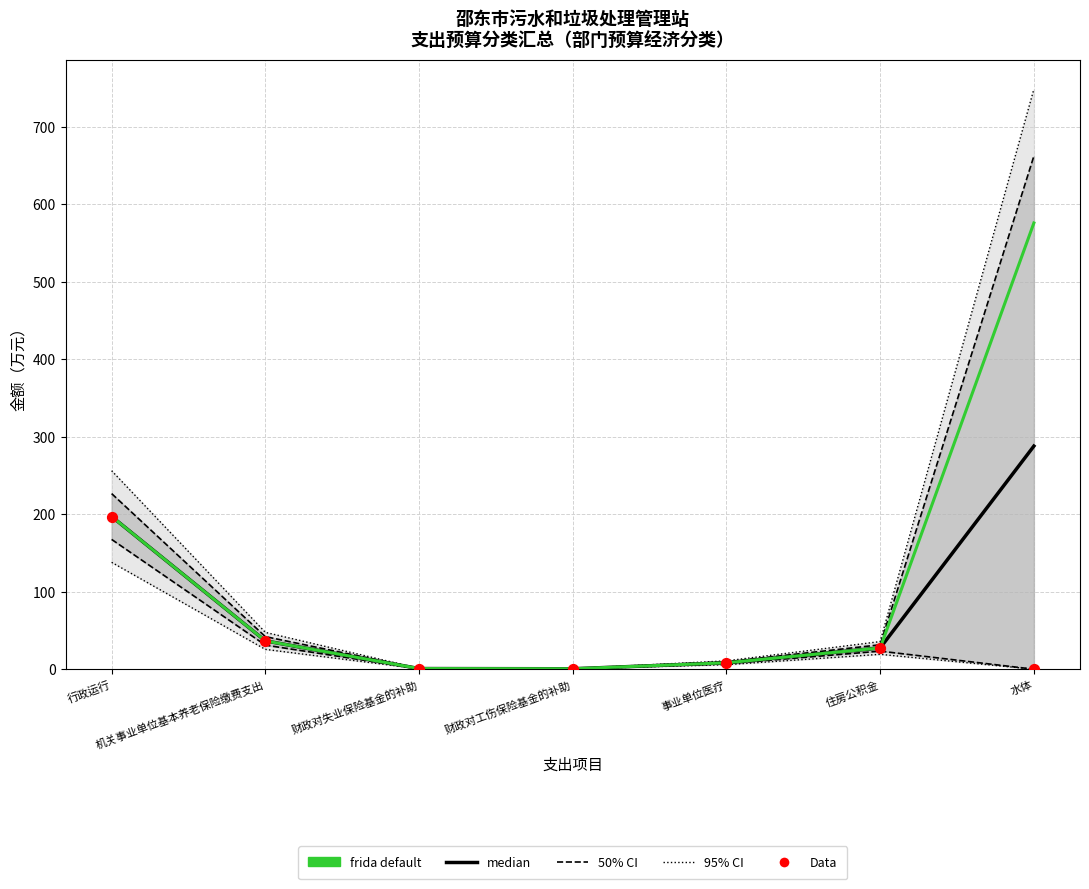

At which category is the sum across all series the highest?

水体